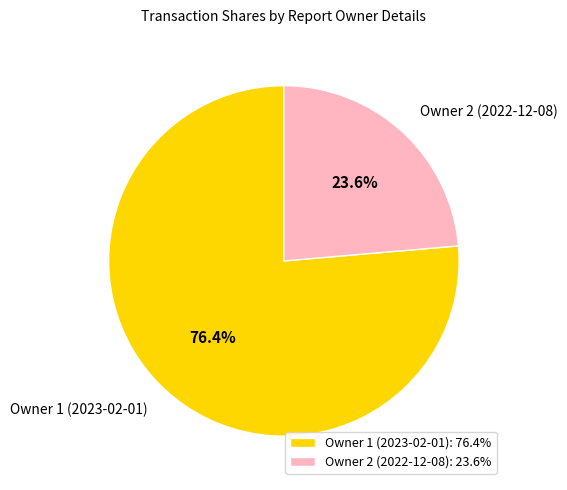

Does any single category account for the majority?

Yes